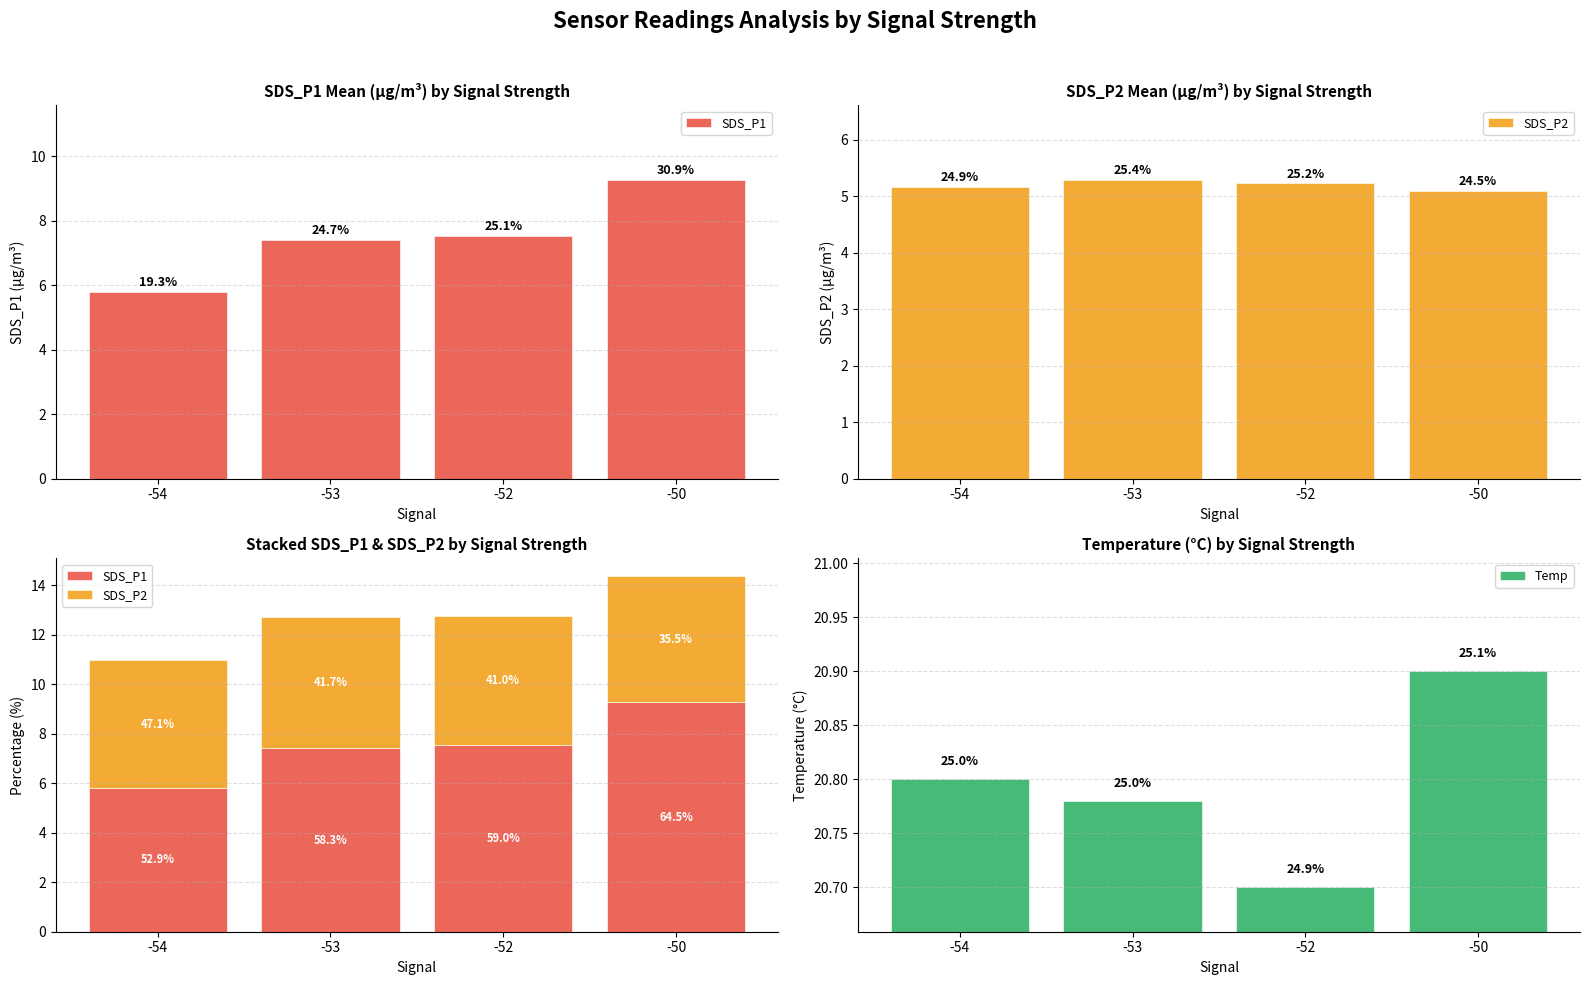

Where is Temp nearest to the value 20?

-52